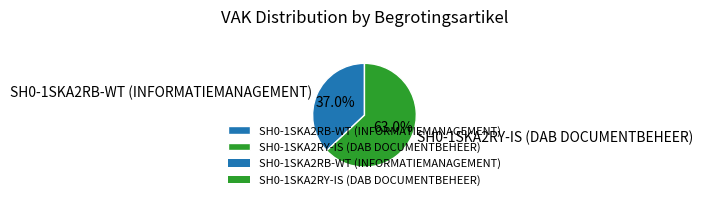

Is it true that SH0-1SKA2RY-IS (DAB DOCUMENTBEHEER) is 51% of the pie?

False